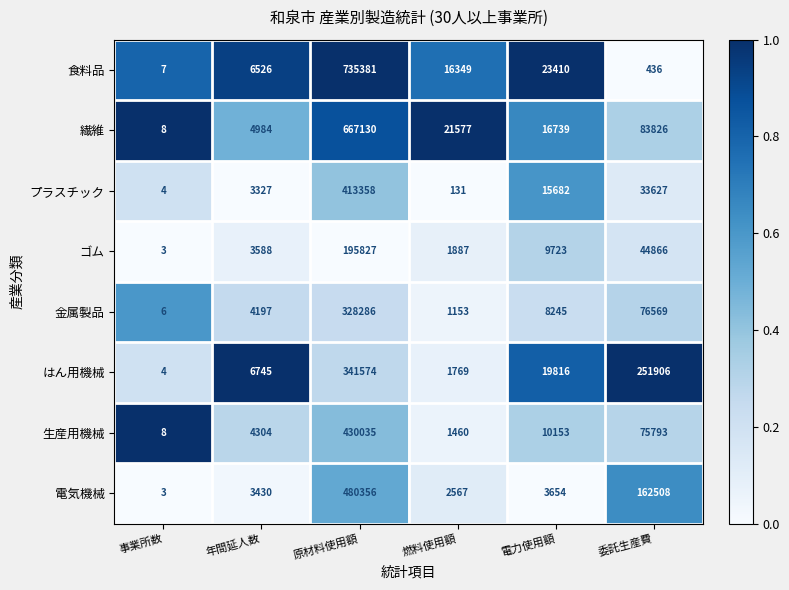

True or false: 金属製品 has a value of 1153 at 燃料使用額.

True